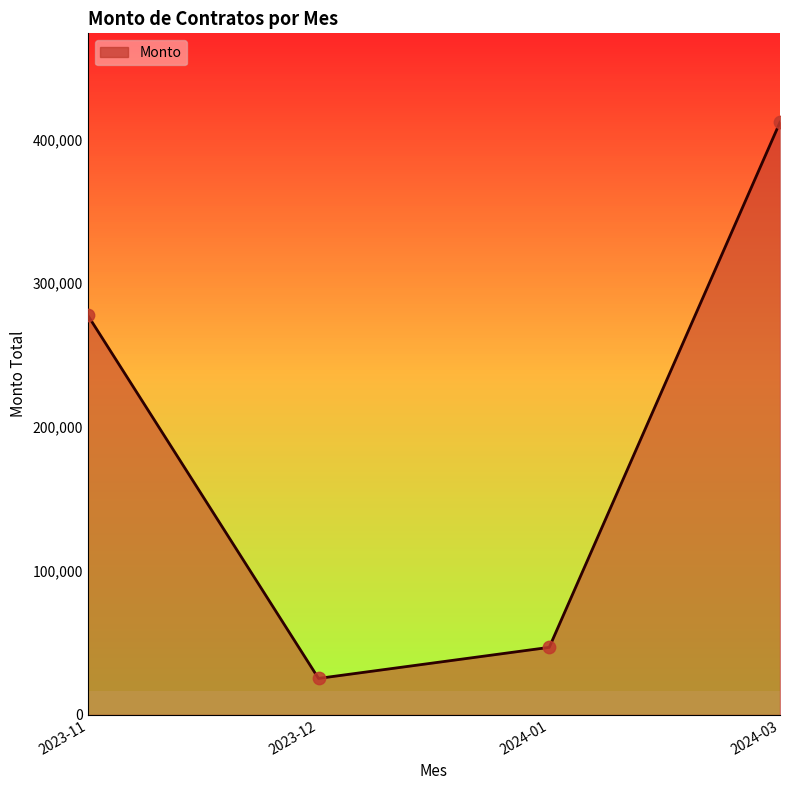

Between 2024-01 and 2023-11, which is larger?

2023-11